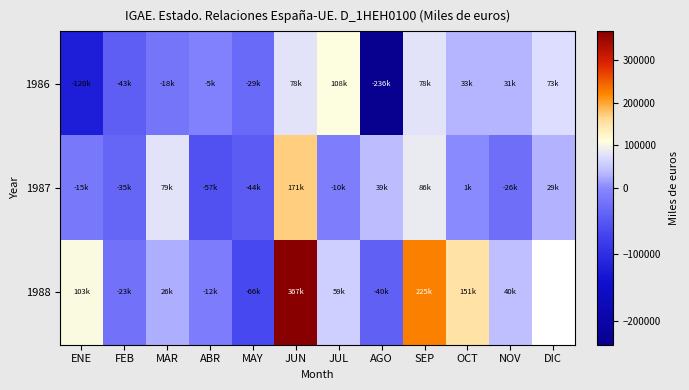

Which category has the highest value in the 1987 series?

JUN